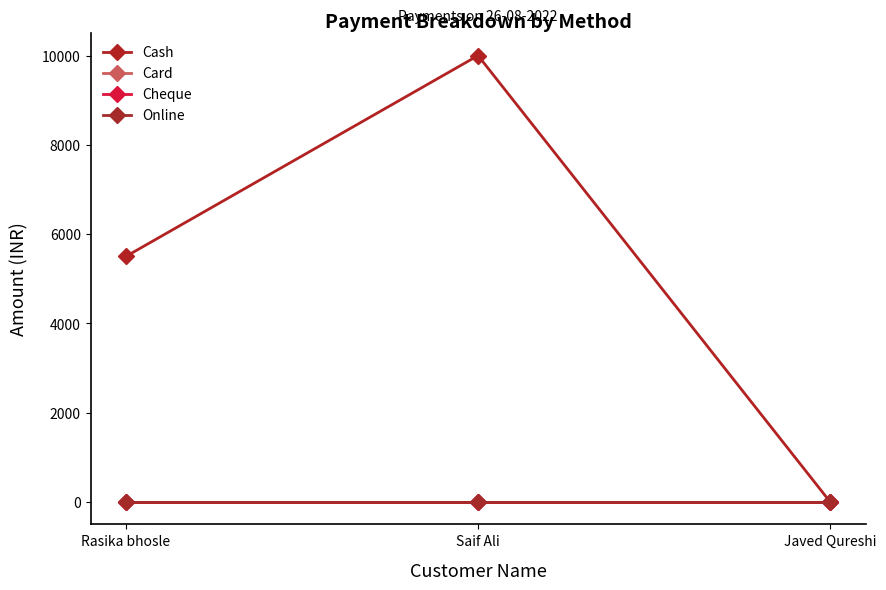

How many lines are shown in the chart?

4